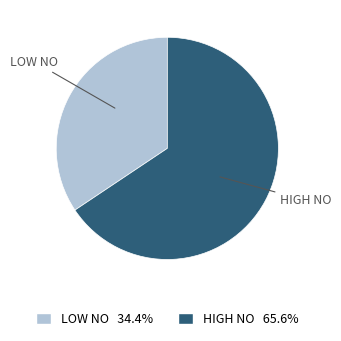

Is there any slice that represents more than half of the pie?

Yes